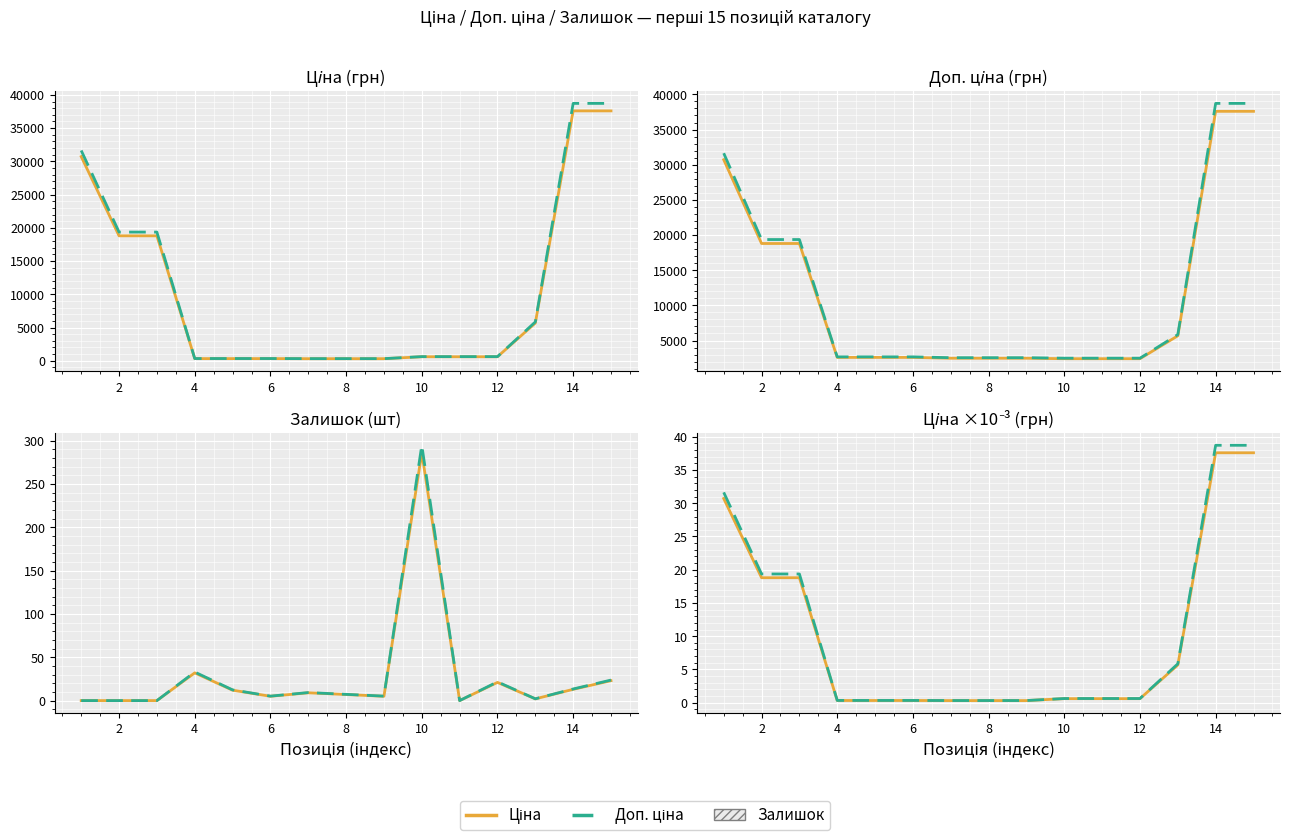

At 12, list the series in order from largest to smallest.

Доп. ціна, Ціна